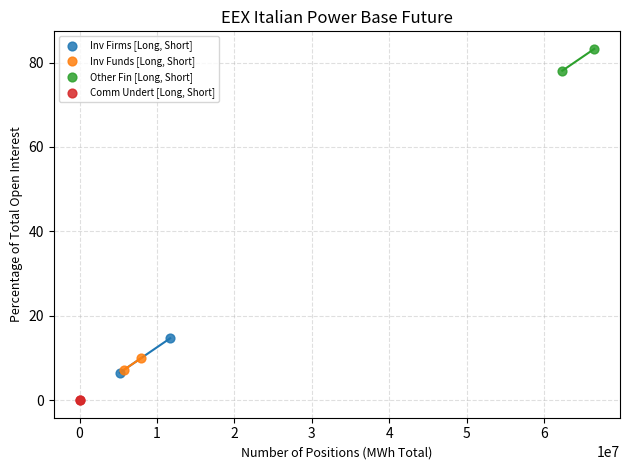

Which series contains the highest Y value?

Other Fin [Long, Short]